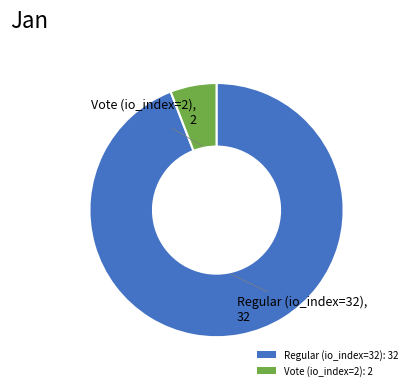

Approximately how many times larger is the value at Regular (io_index=32): 32 compared to Vote (io_index=2): 2?

16.0